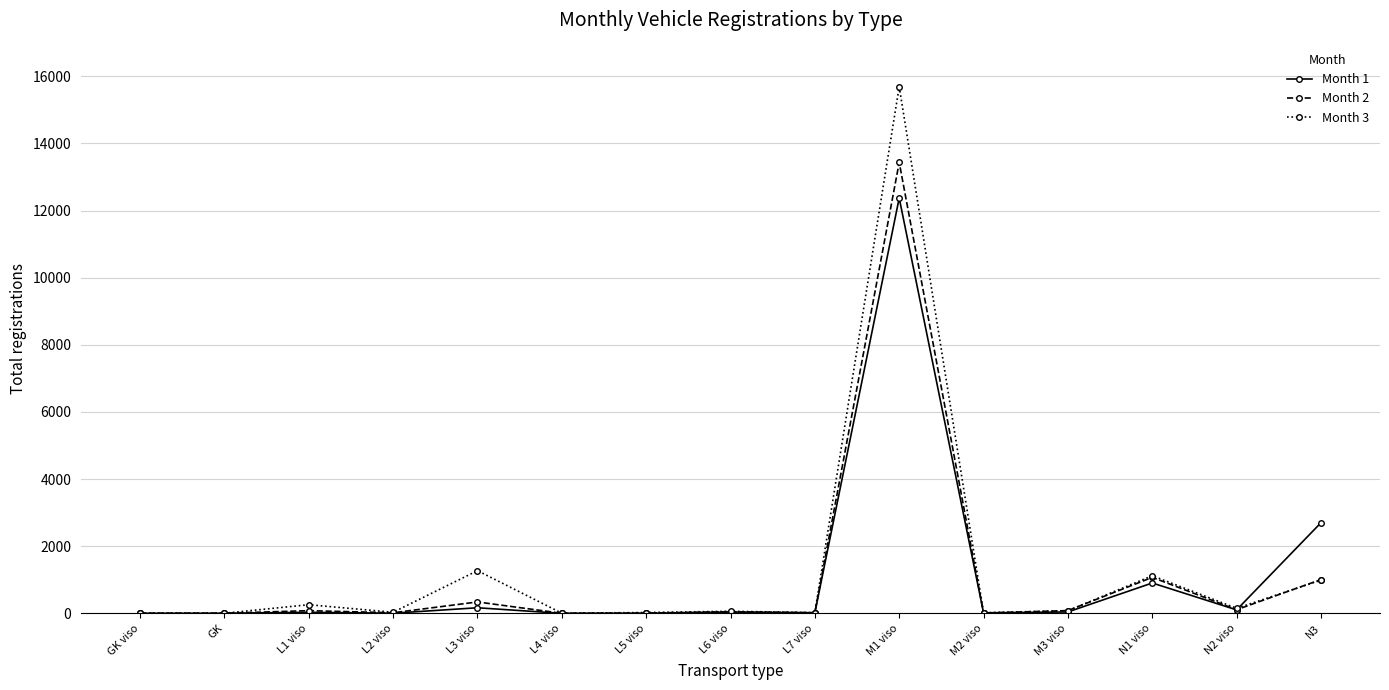

Does the chart have visible grid lines?

Yes